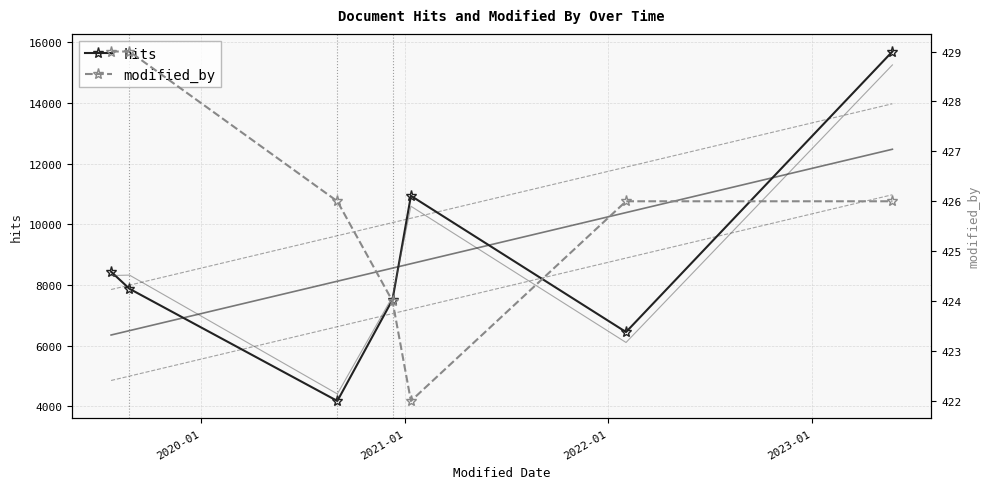

What is the greatest value displayed?

15702